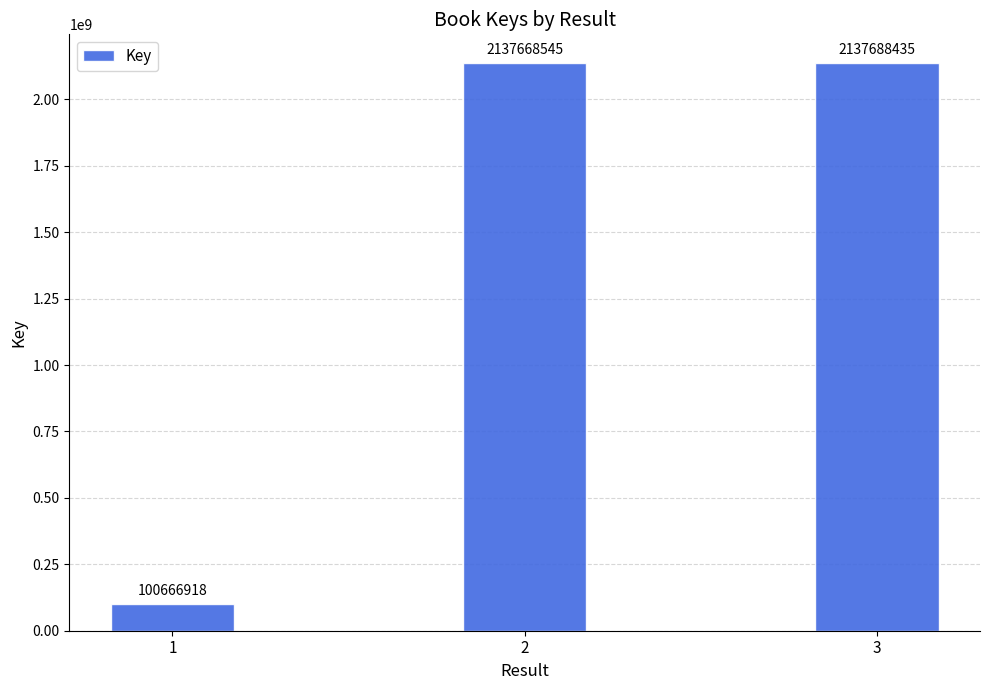

List the labels in order of value, smallest first.

1, 2, 3